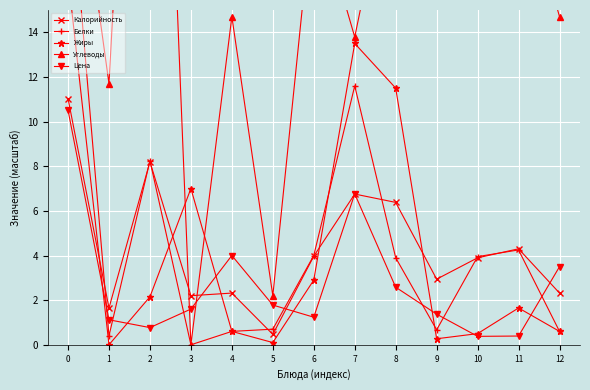

Reading right to left, what are all the values shown in this chart?

Калорийность: 2.3	4.3	3.9	2.9	6.4	6.8	4.0	0.5	2.3	2.2	8.2	1.6	11.0
Белки: 0.6	4.2	4.0	0.7	3.9	11.6	4.0	0.7	0.6	0.0	8.2	0.4	22.0
Жиры: 0.6	1.6	0.5	0.3	11.5	13.5	2.9	0.1	0.6	7.0	2.1	0.0	16.5
Углеводы: 14.7	21.2	24.1	20.8	22.7	13.8	20.1	2.2	14.7	0.0	45.5	11.7	25.0
Цена: 3.5	0.4	0.4	1.4	2.6	6.8	1.2	1.8	4.0	1.6	0.8	1.1	10.5